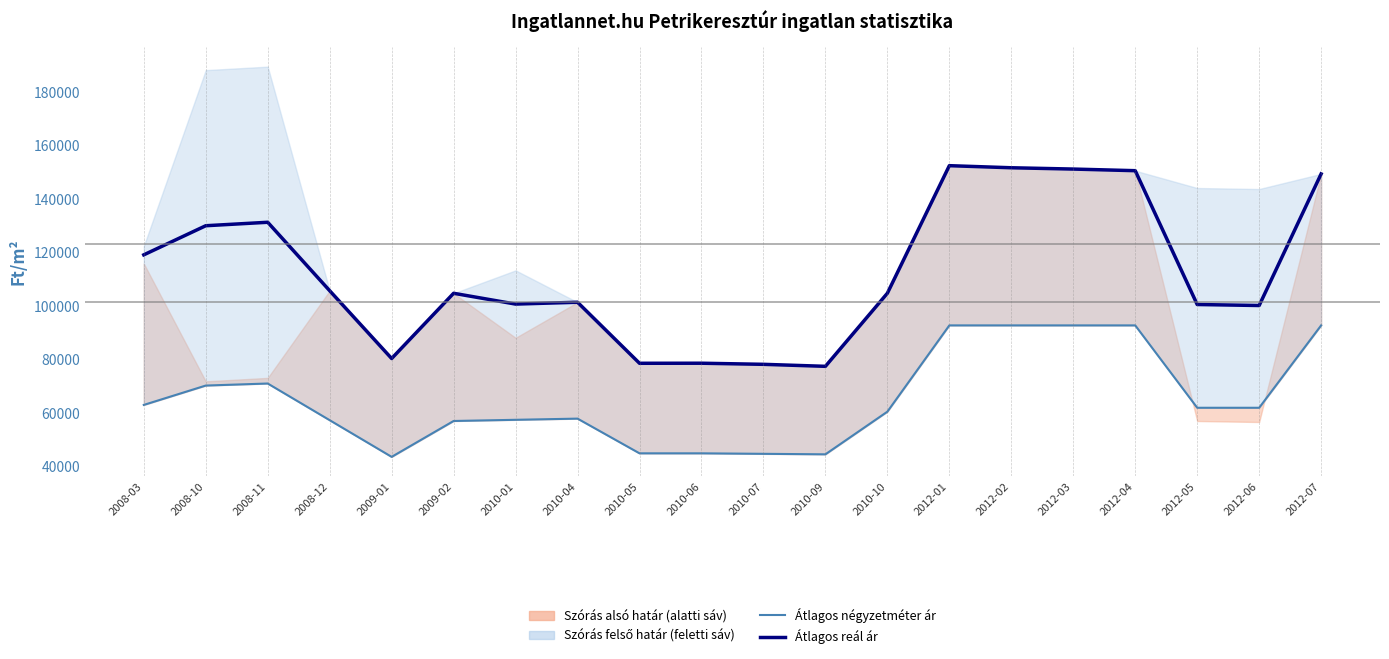

True or false: Átlagos reál ár and Átlagos négyzetméter ár (medián) cross at least once.

False